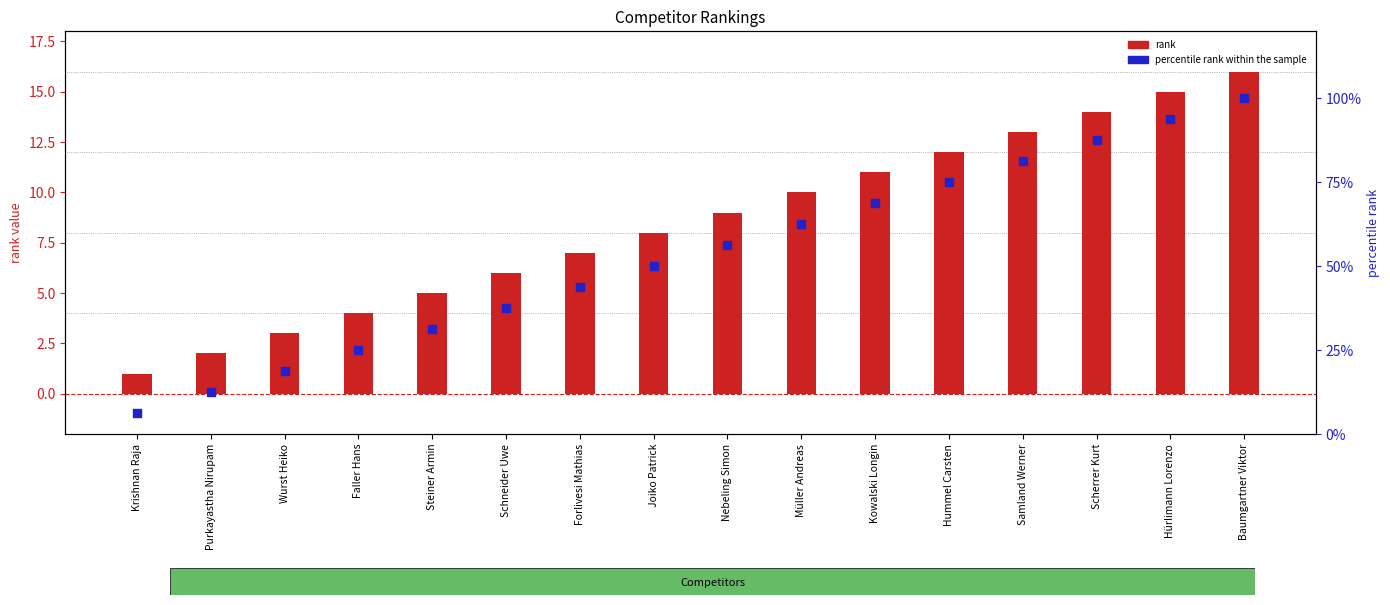

Which series has the widest spread of Y values?

percentile rank within the sample